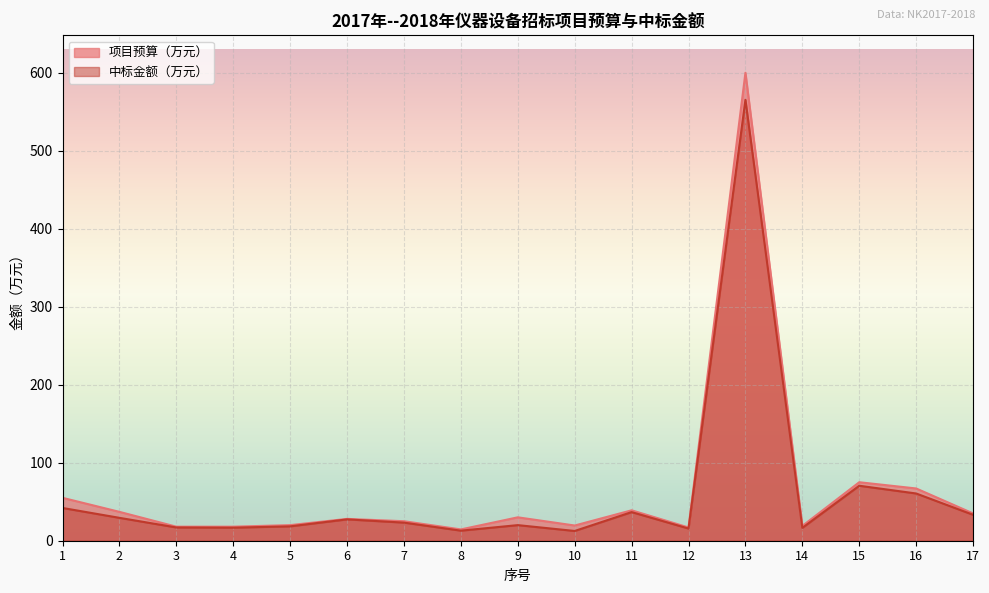

True or false: 中标金额（万元） has a value of 12.9 at 8.

True